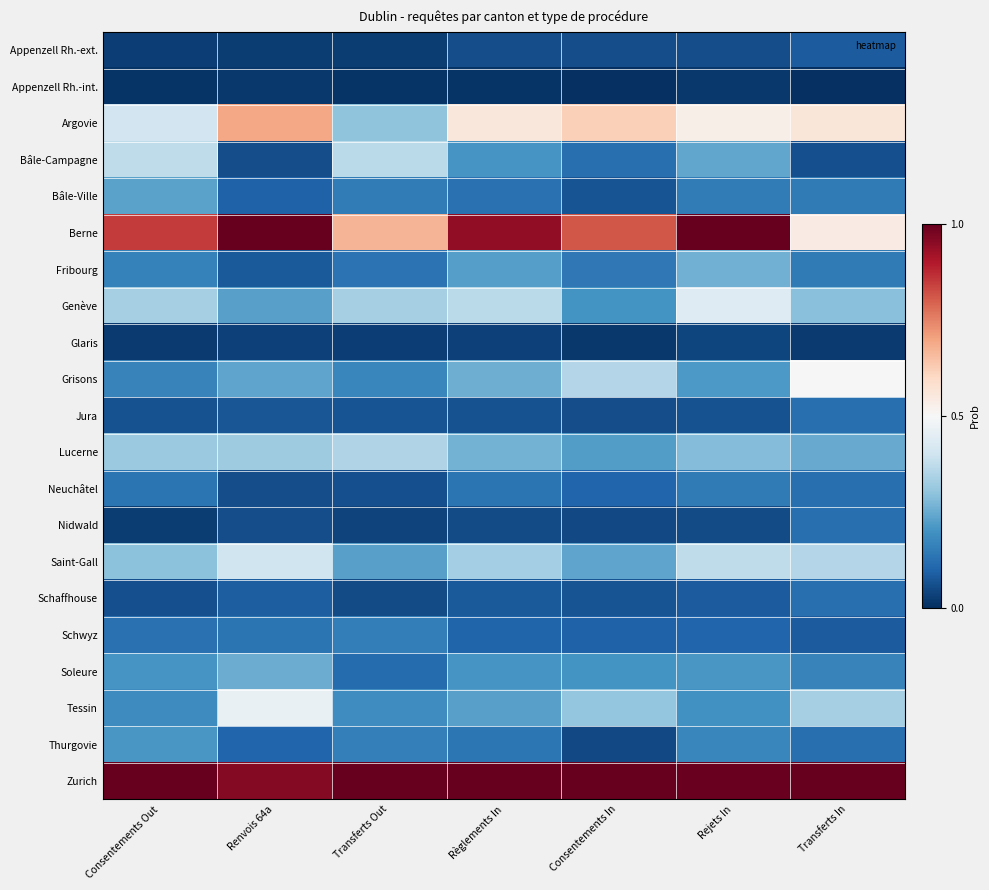

Reading left to right, transcribe all the data shown in this chart.

Appenzell Rh.-ext.: Consentements Out=0.0	Renvois 64a=0.0	Transferts Out=0.0	Règlements In=0.1	Consentements In=0.1	Rejets In=0.1	Transferts In=0.1
Appenzell Rh.-int.: Consentements Out=0.0	Renvois 64a=0.0	Transferts Out=0.0	Règlements In=0.0	Consentements In=0.0	Rejets In=0.0	Transferts In=0.0
Argovie: Consentements Out=0.4	Renvois 64a=0.7	Transferts Out=0.3	Règlements In=0.6	Consentements In=0.6	Rejets In=0.5	Transferts In=0.6
Bâle-Campagne: Consentements Out=0.4	Renvois 64a=0.1	Transferts Out=0.4	Règlements In=0.2	Consentements In=0.1	Rejets In=0.2	Transferts In=0.1
Bâle-Ville: Consentements Out=0.2	Renvois 64a=0.1	Transferts Out=0.1	Règlements In=0.1	Consentements In=0.1	Rejets In=0.2	Transferts In=0.1
Berne: Consentements Out=0.9	Renvois 64a=1.0	Transferts Out=0.7	Règlements In=0.9	Consentements In=0.8	Rejets In=1.0	Transferts In=0.5
Fribourg: Consentements Out=0.2	Renvois 64a=0.1	Transferts Out=0.1	Règlements In=0.2	Consentements In=0.1	Rejets In=0.3	Transferts In=0.1
Genève: Consentements Out=0.3	Renvois 64a=0.2	Transferts Out=0.3	Règlements In=0.4	Consentements In=0.2	Rejets In=0.4	Transferts In=0.3
Glaris: Consentements Out=0.0	Renvois 64a=0.0	Transferts Out=0.0	Règlements In=0.0	Consentements In=0.0	Rejets In=0.0	Transferts In=0.0
Grisons: Consentements Out=0.2	Renvois 64a=0.2	Transferts Out=0.2	Règlements In=0.3	Consentements In=0.4	Rejets In=0.2	Transferts In=0.5
Jura: Consentements Out=0.1	Renvois 64a=0.1	Transferts Out=0.1	Règlements In=0.1	Consentements In=0.1	Rejets In=0.1	Transferts In=0.1
Lucerne: Consentements Out=0.3	Renvois 64a=0.3	Transferts Out=0.4	Règlements In=0.3	Consentements In=0.2	Rejets In=0.3	Transferts In=0.2
Neuchâtel: Consentements Out=0.1	Renvois 64a=0.1	Transferts Out=0.1	Règlements In=0.1	Consentements In=0.1	Rejets In=0.1	Transferts In=0.1
Nidwald: Consentements Out=0.0	Renvois 64a=0.1	Transferts Out=0.0	Règlements In=0.1	Consentements In=0.0	Rejets In=0.1	Transferts In=0.1
Saint-Gall: Consentements Out=0.3	Renvois 64a=0.4	Transferts Out=0.2	Règlements In=0.3	Consentements In=0.2	Rejets In=0.4	Transferts In=0.4
Schaffhouse: Consentements Out=0.1	Renvois 64a=0.1	Transferts Out=0.1	Règlements In=0.1	Consentements In=0.1	Rejets In=0.1	Transferts In=0.1
Schwyz: Consentements Out=0.1	Renvois 64a=0.1	Transferts Out=0.2	Règlements In=0.1	Consentements In=0.1	Rejets In=0.1	Transferts In=0.1
Soleure: Consentements Out=0.2	Renvois 64a=0.3	Transferts Out=0.1	Règlements In=0.2	Consentements In=0.2	Rejets In=0.2	Transferts In=0.2
Tessin: Consentements Out=0.2	Renvois 64a=0.5	Transferts Out=0.2	Règlements In=0.2	Consentements In=0.3	Rejets In=0.2	Transferts In=0.3
Thurgovie: Consentements Out=0.2	Renvois 64a=0.1	Transferts Out=0.2	Règlements In=0.1	Consentements In=0.0	Rejets In=0.2	Transferts In=0.1
Zurich: Consentements Out=1.0	Renvois 64a=1.0	Transferts Out=1.0	Règlements In=1.0	Consentements In=1.0	Rejets In=1.0	Transferts In=1.0